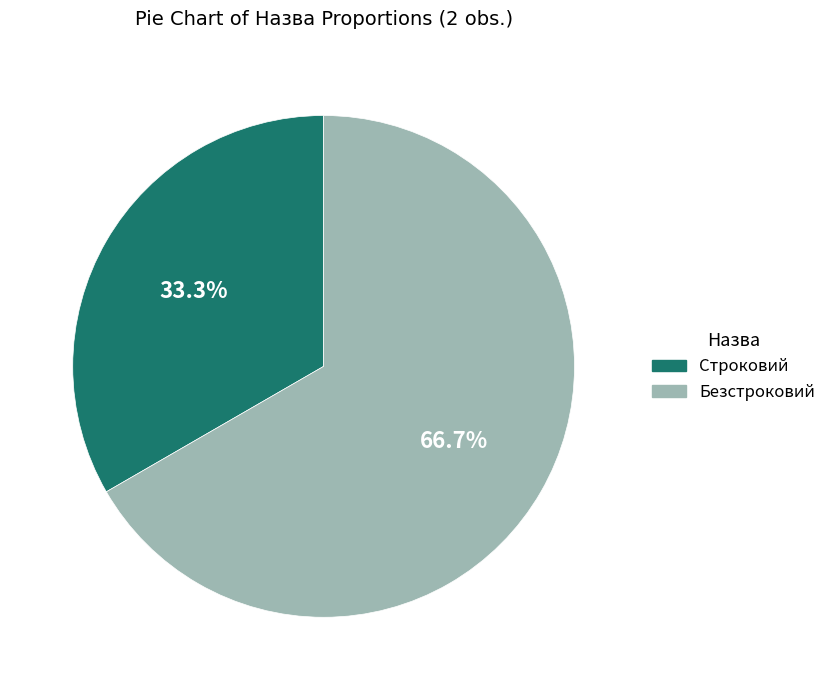

To the nearest percent, what is the average slice percentage?

50%